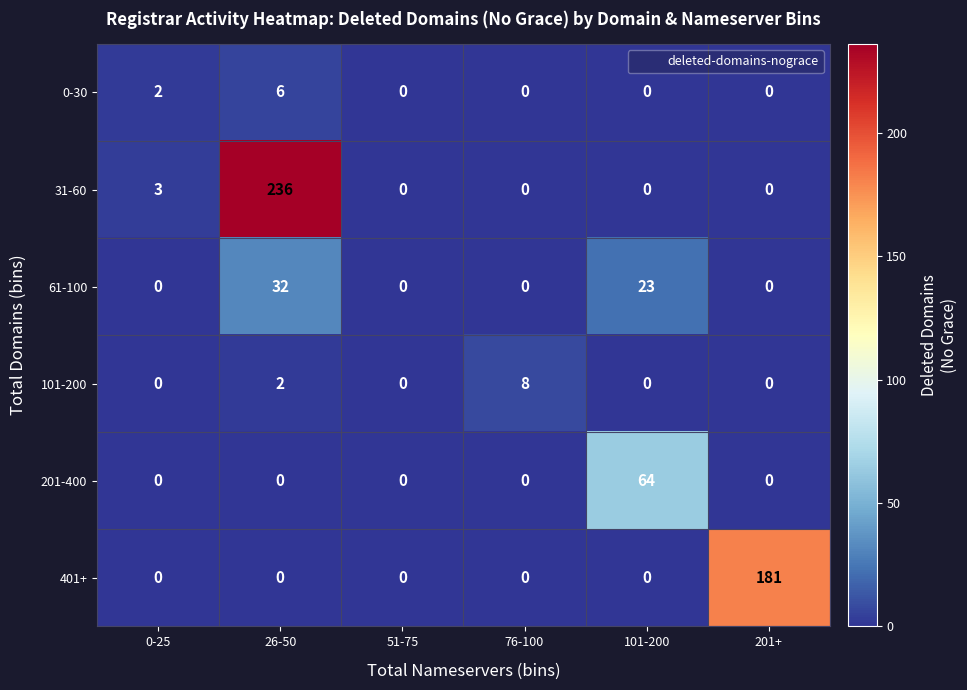

True or false: 401+ has a value of 92 at 76-100.

False